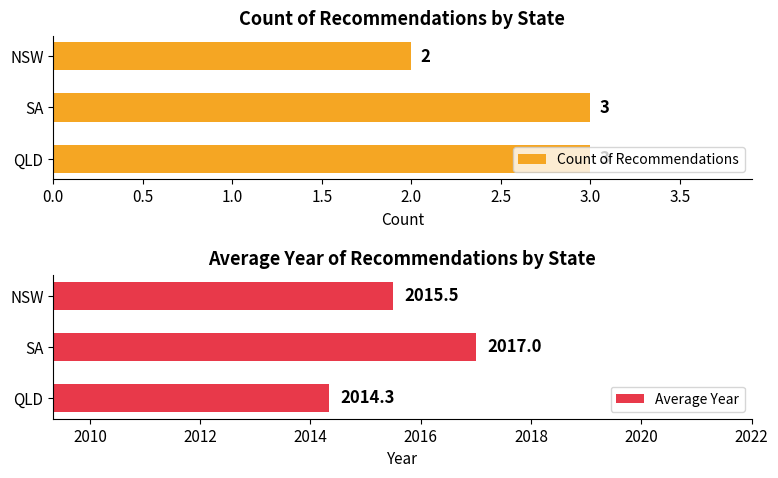

Is the value of Count of Recommendations at 0.0 greater than the value of Average Year at 1.0?

No